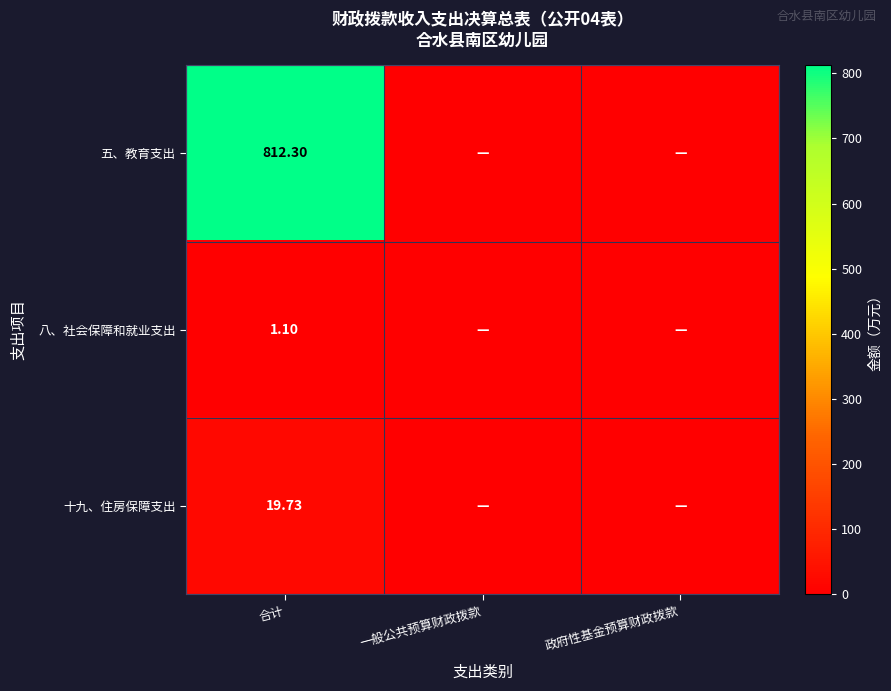

At 合计, list the series in order from smallest to largest.

八、社会保障和就业支出, 十九、住房保障支出, 五、教育支出